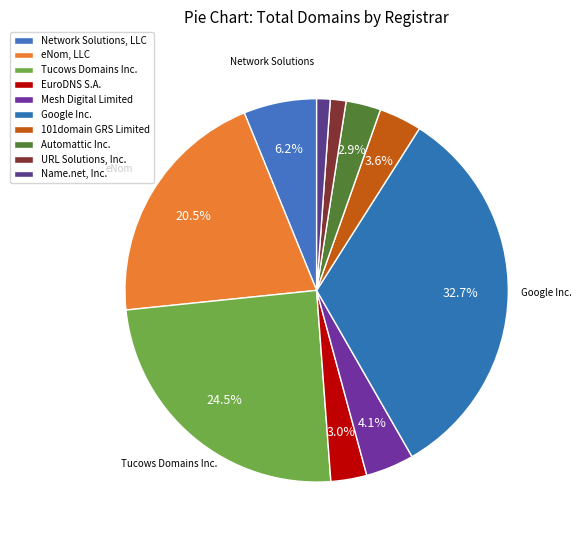

Rank the categories by value from highest to lowest.

Google Inc., Tucows Domains Inc., eNom, LLC, Network Solutions, LLC, Mesh Digital Limited, 101domain GRS Limited, EuroDNS S.A., Automattic Inc., URL Solutions, Inc., Name.net, Inc.